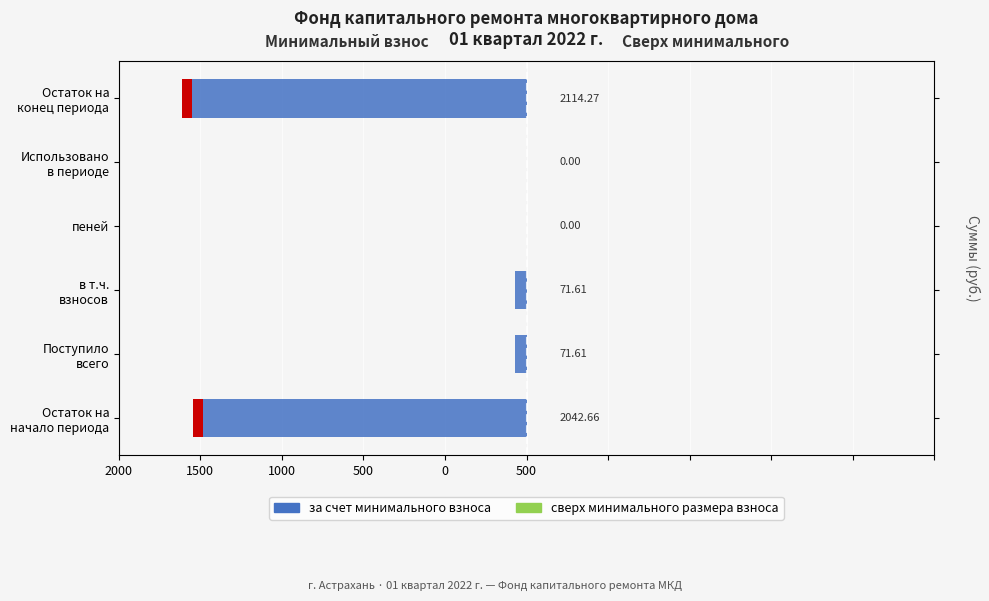

Rank the series at 2000 from lowest to highest value.

за счет минимального взноса, сверх минимального размера взноса